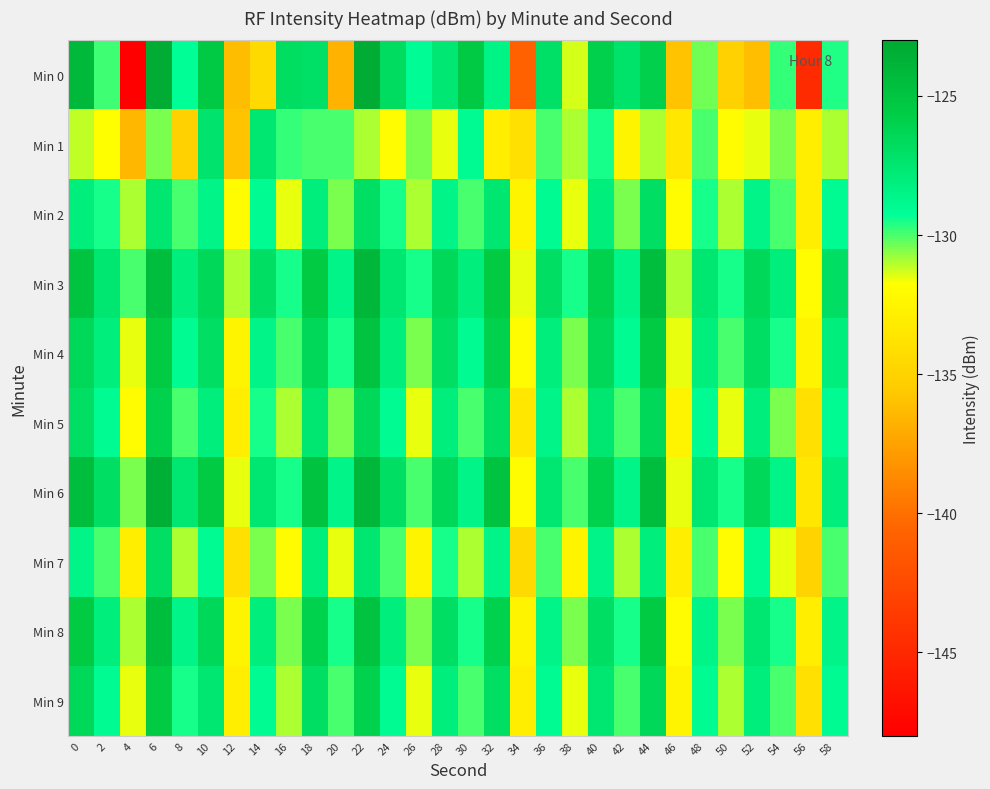

Which has a higher value, 30 or 16?

30